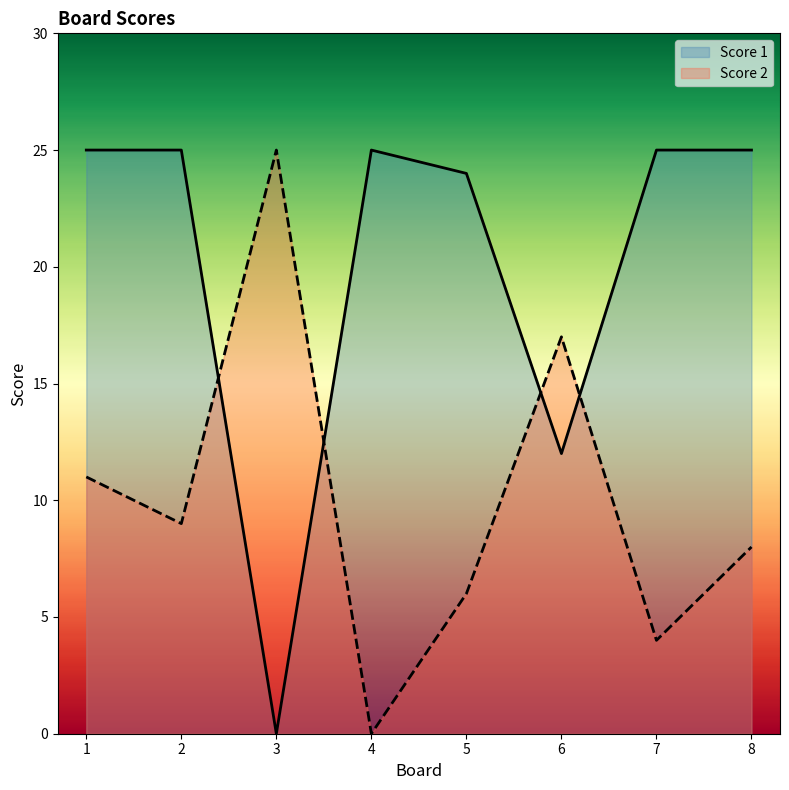

Which category has the lowest value across all series?

4